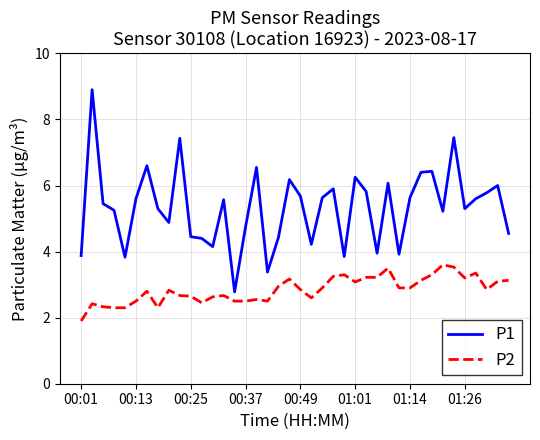

Which series has the largest total across all categories?

P1